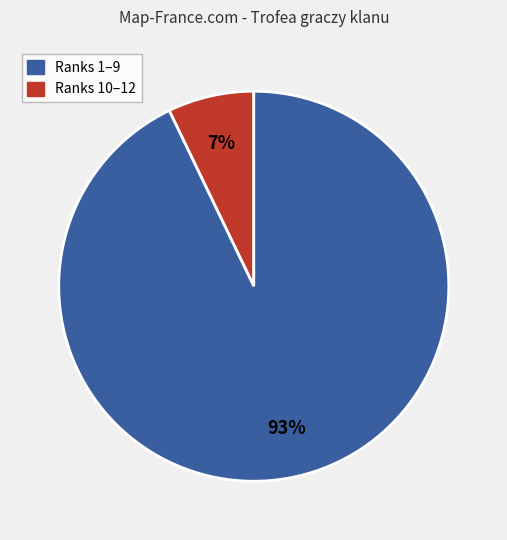

To the nearest percent, what is the difference between the largest and smallest slice percentages?

86%